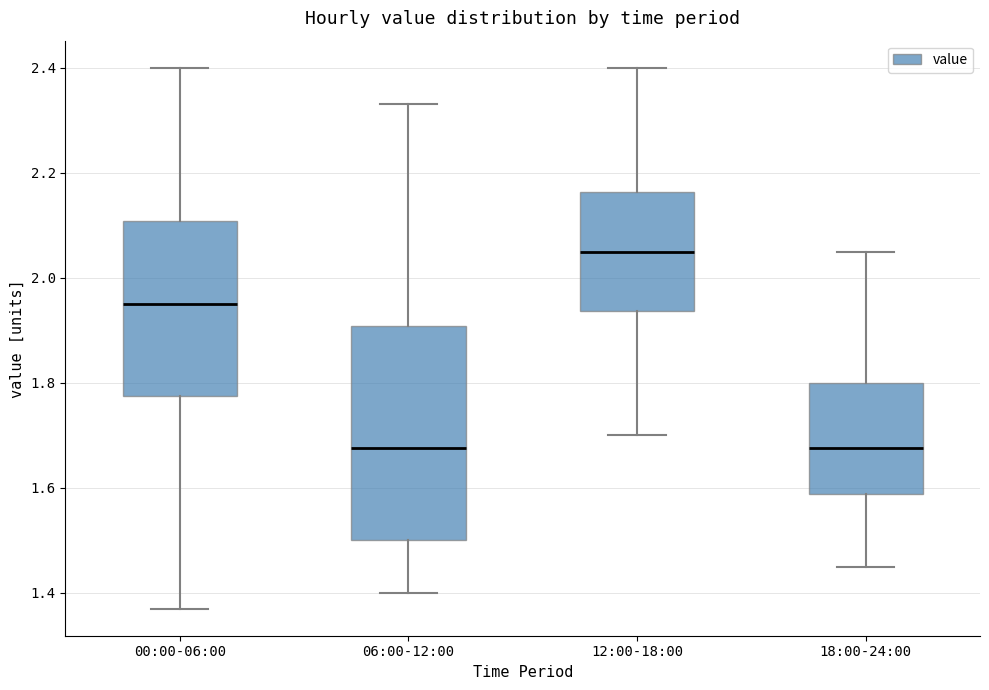

Which box's median line is the highest?

12:00-18:00